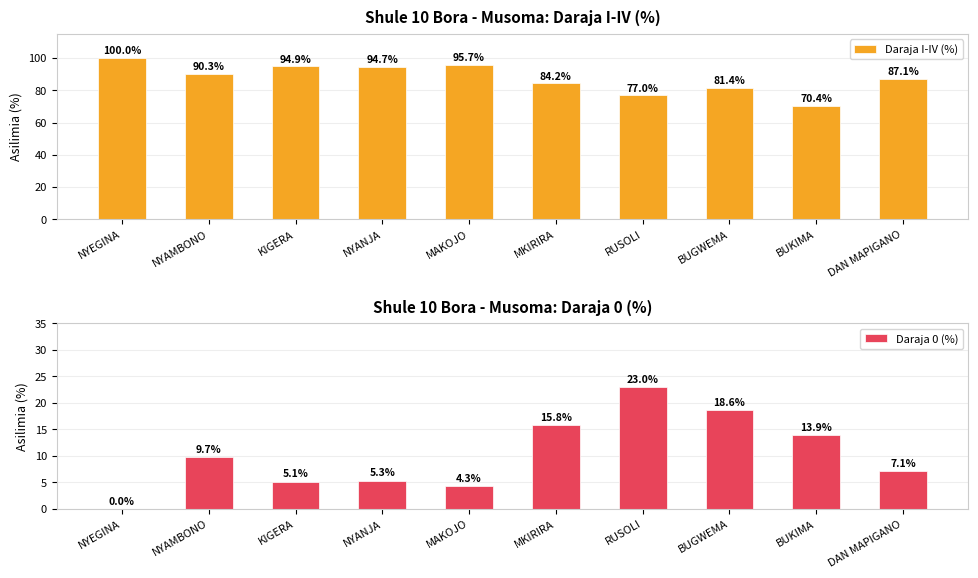

What is the difference between the second highest and second lowest values in the Daraja I-IV (%) series?

18.7